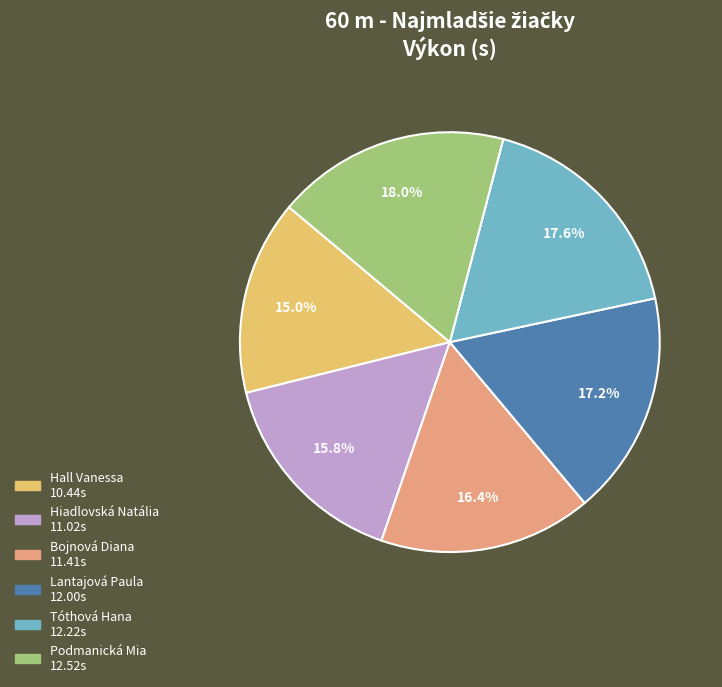

Which category has the smallest portion of the pie?

Hall Vanessa